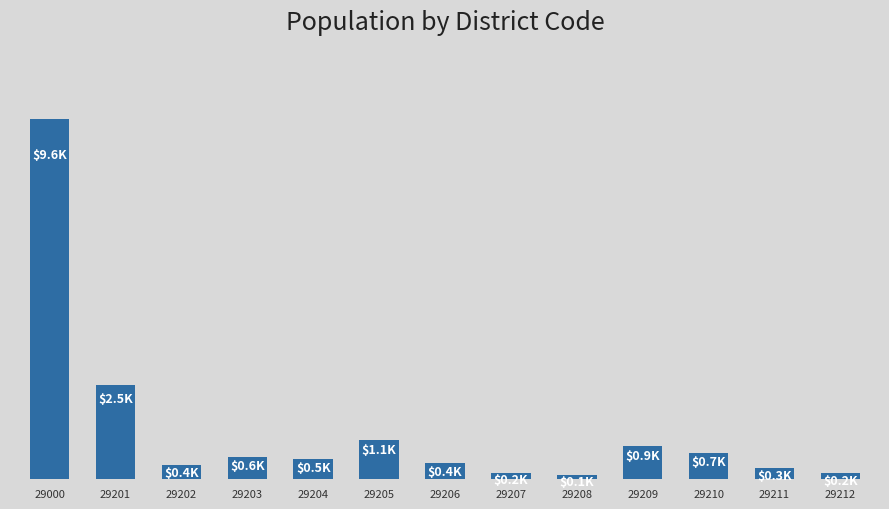

Rank the categories by value from lowest to highest.

29208, 29212, 29207, 29211, 29202, 29206, 29204, 29203, 29210, 29209, 29205, 29201, 29000